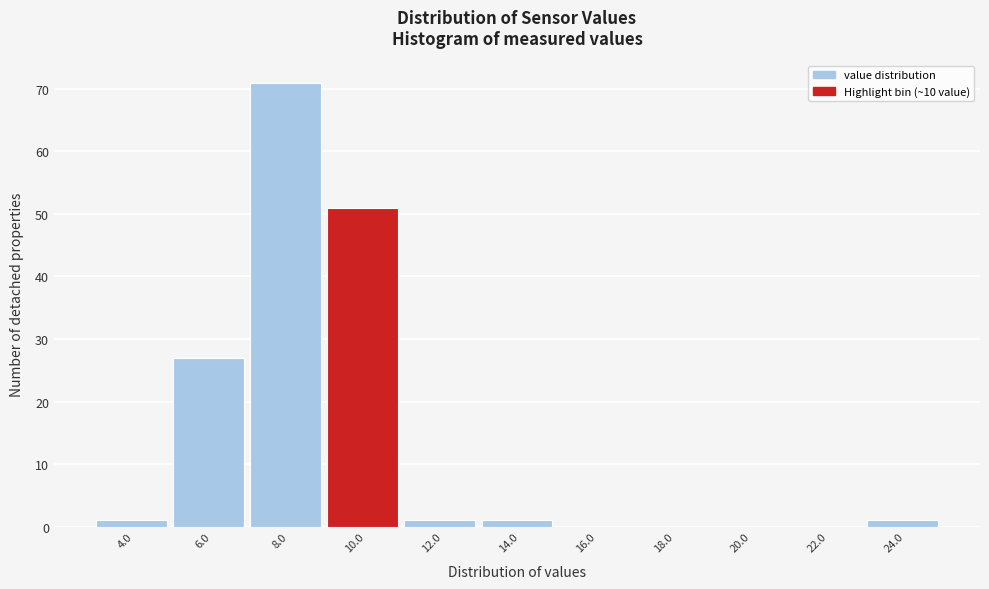

Reading right to left, extract all data points from this chart.

24.0=1	22.0=0	20.0=0	18.0=0	16.0=0	14.0=1	12.0=1	10.0=51	8.0=71	6.0=27	4.0=1